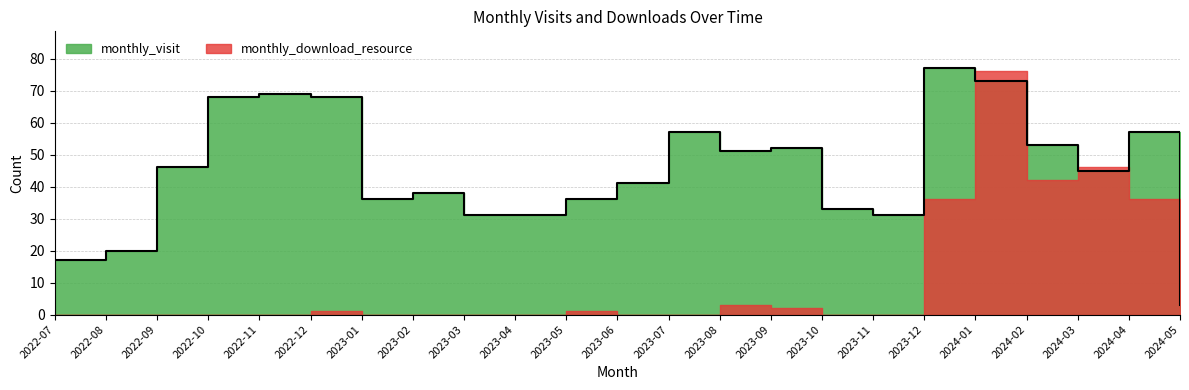

Rank the categories by value from lowest to highest.

2024-05, 2022-07, 2022-08, 2023-03, 2023-04, 2023-11, 2023-10, 2023-01, 2023-05, 2023-02, 2023-06, 2024-03, 2022-09, 2023-08, 2023-09, 2024-02, 2023-07, 2024-04, 2022-10, 2022-12, 2022-11, 2024-01, 2023-12